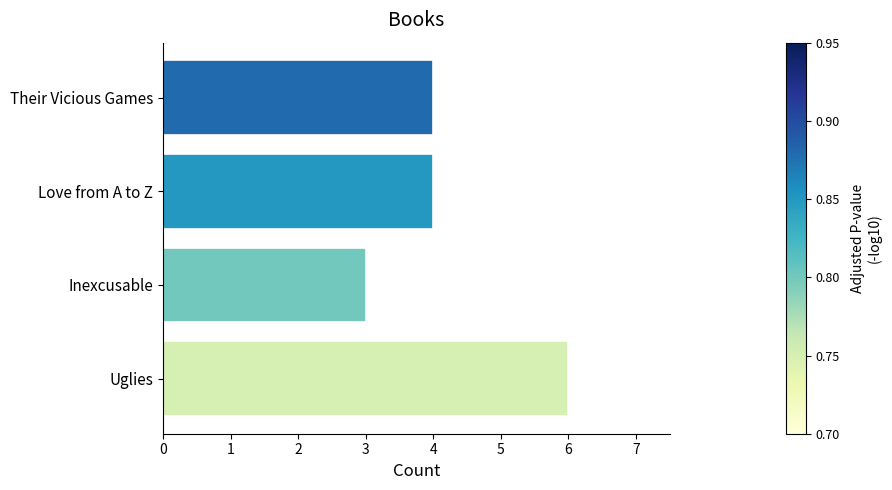

What is the change in value from Inexcusable to Uglies?

+3